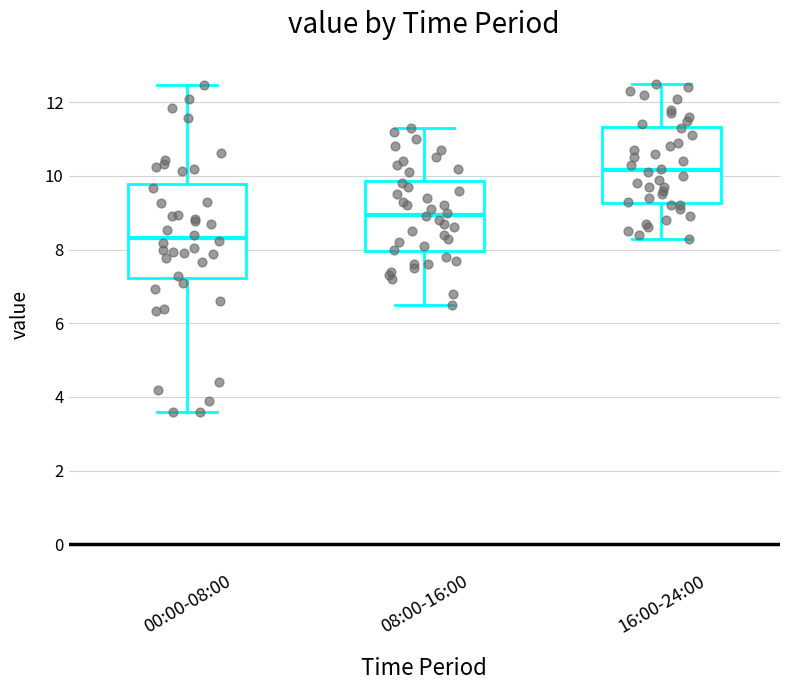

Where does the lower whisker of the box for 00:00-08:00 end on the y-axis? The values are not printed on the chart, so give them approximately, as read against the axis.

3.6